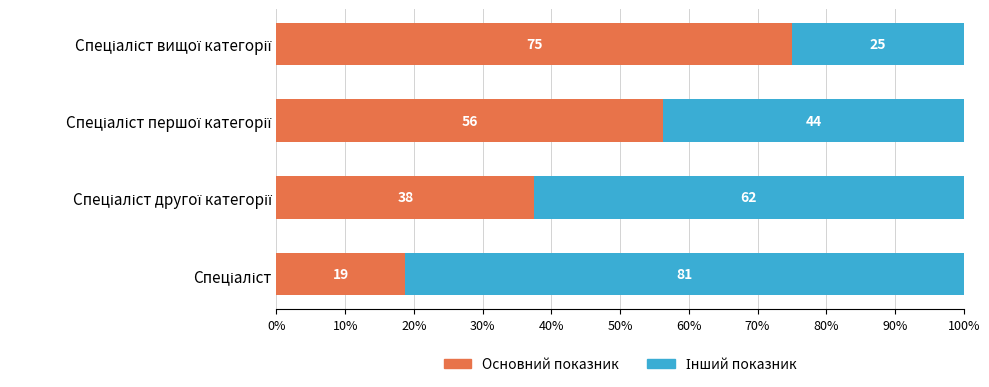

What is the lowest value of the Основний показник series?

18.8